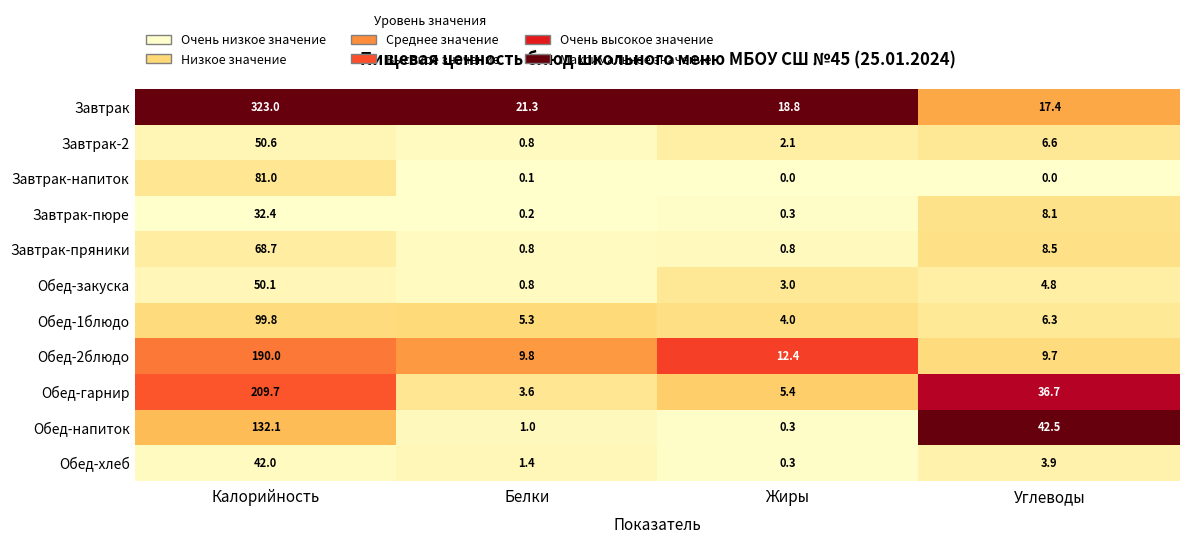

The value of Обед-2блюдо at Белки is 6.8. True or false?

False